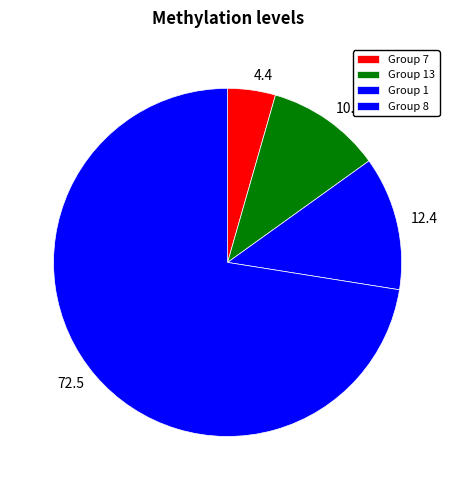

Do 10.7 and 72.5 together represent more than half of the pie?

Yes